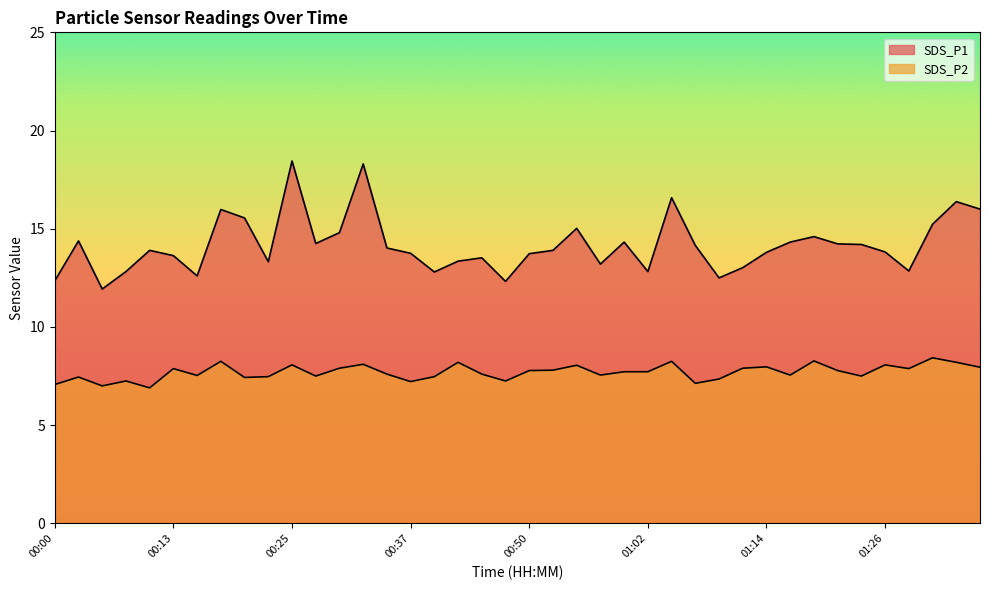

Reading left to right, transcribe all the data shown in this chart.

SDS_P1: 00:00=12.3	00:03=14.4	00:05=11.9	00:08=12.8	00:10=13.9	00:13=13.6	00:15=12.6	00:18=16.0	00:20=15.6	00:22=13.3	00:25=18.4	00:27=14.2	00:30=14.8	00:32=18.3	00:35=14.0	00:37=13.8	00:40=12.8	00:42=13.3	00:44=13.5	00:47=12.3	00:50=13.7	00:52=13.9	00:54=15.0	00:57=13.2	00:59=14.3	01:02=12.8	01:04=16.6	01:07=14.2	01:09=12.5	01:12=13.0	01:14=13.8	01:16=14.3	01:19=14.6	01:21=14.2	01:24=14.2	01:26=13.8	01:29=12.8	01:31=15.2	01:34=16.4	01:36=16.0
SDS_P2: 00:00=7.1	00:03=7.5	00:05=7.0	00:08=7.2	00:10=6.9	00:13=7.9	00:15=7.5	00:18=8.2	00:20=7.4	00:22=7.5	00:25=8.1	00:27=7.5	00:30=7.9	00:32=8.1	00:35=7.6	00:37=7.2	00:40=7.5	00:42=8.2	00:44=7.6	00:47=7.2	00:50=7.8	00:52=7.8	00:54=8.1	00:57=7.5	00:59=7.7	01:02=7.7	01:04=8.2	01:07=7.1	01:09=7.3	01:12=7.9	01:14=8.0	01:16=7.5	01:19=8.3	01:21=7.8	01:24=7.5	01:26=8.1	01:29=7.9	01:31=8.4	01:34=8.2	01:36=8.0